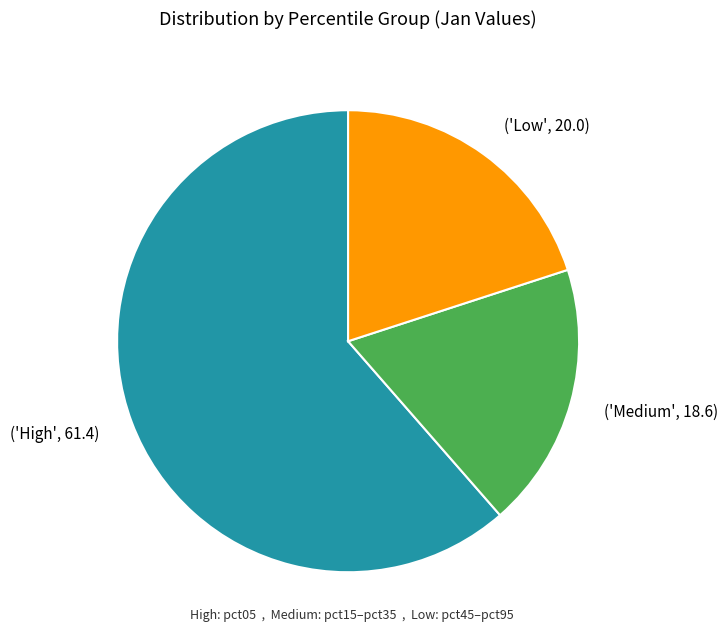

Rank the categories by value from lowest to highest.

('Medium', 18.6), ('Low', 20.0), ('High', 61.4)